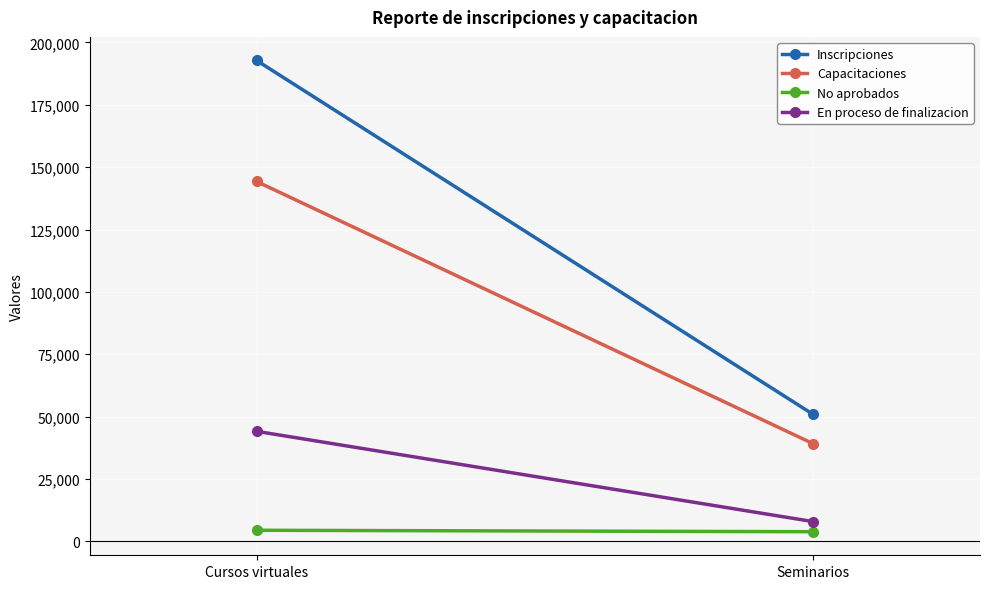

What is the difference between the highest and lowest values at Seminarios?

47055